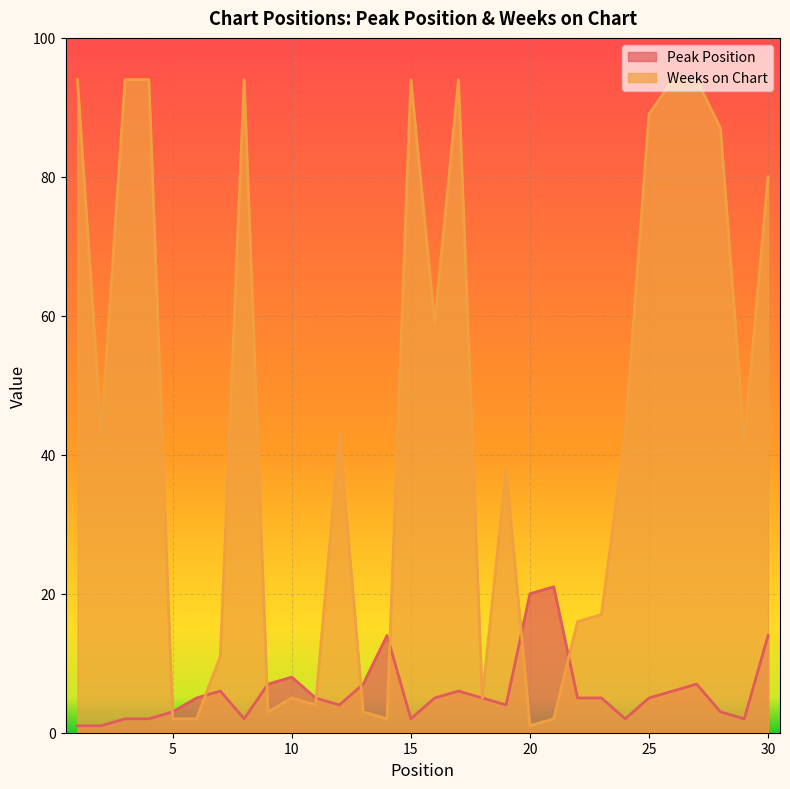

What is the value of the Weeks on Chart point at the 16th from the left?

59